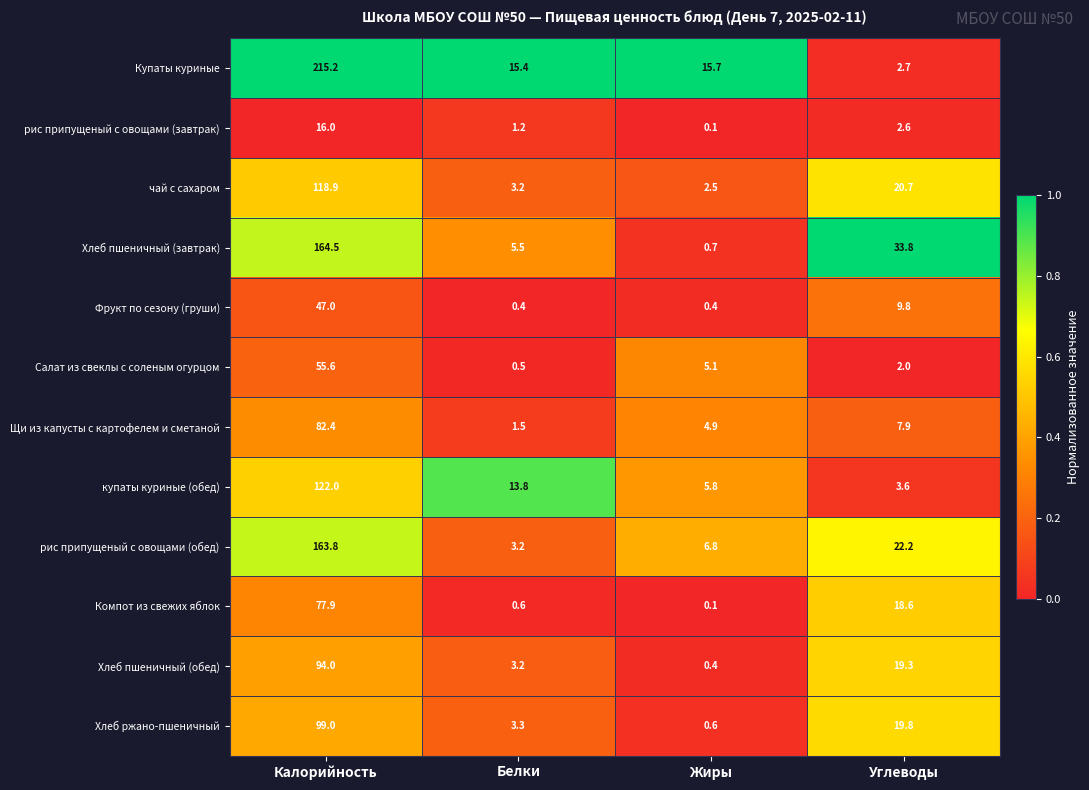

What is the sum of the Хлеб ржано-пшеничный values at Жиры and Калорийность?

99.6